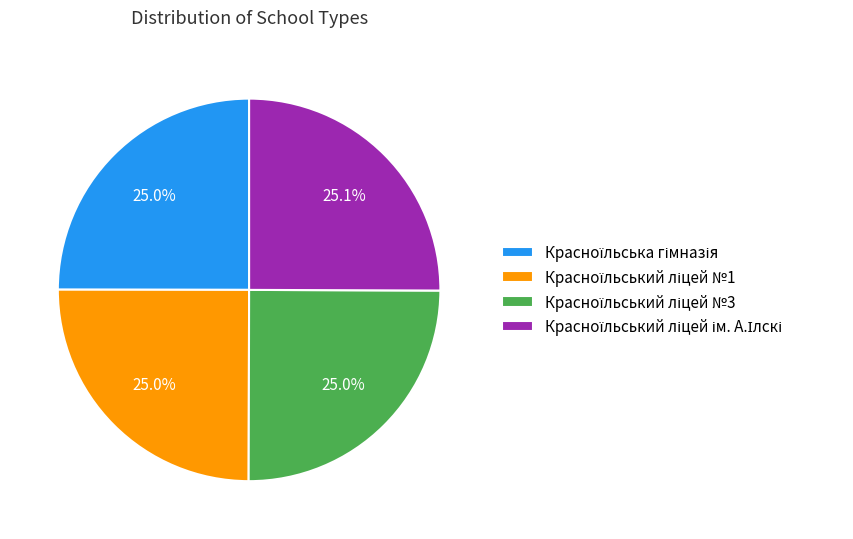

Does any single category account for the majority?

No